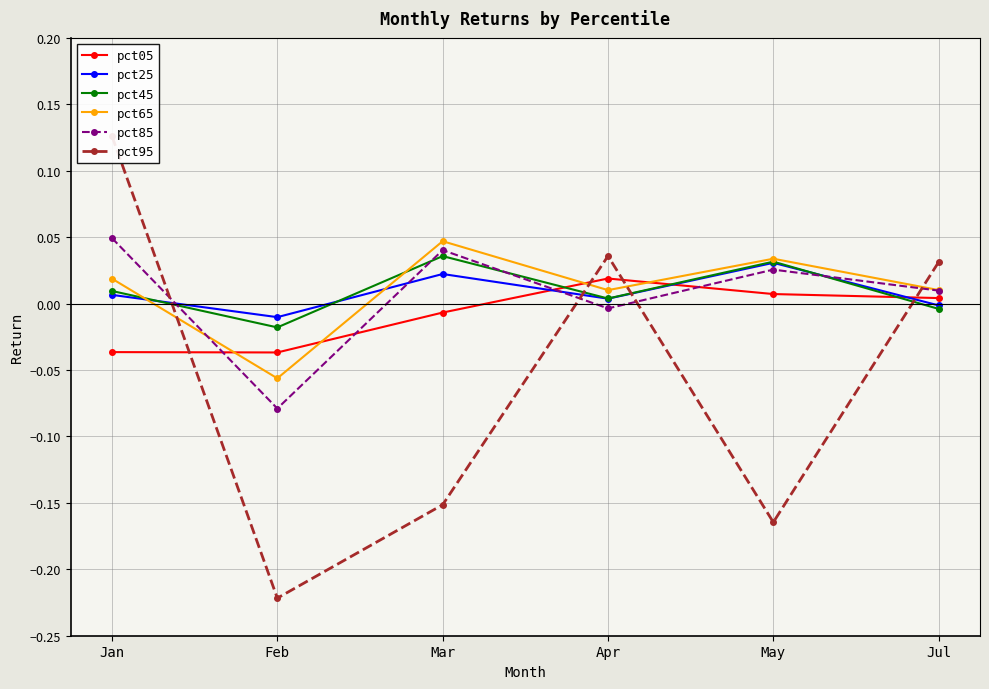

Where do pct25 and pct65 first cross each other?

Jan and Feb